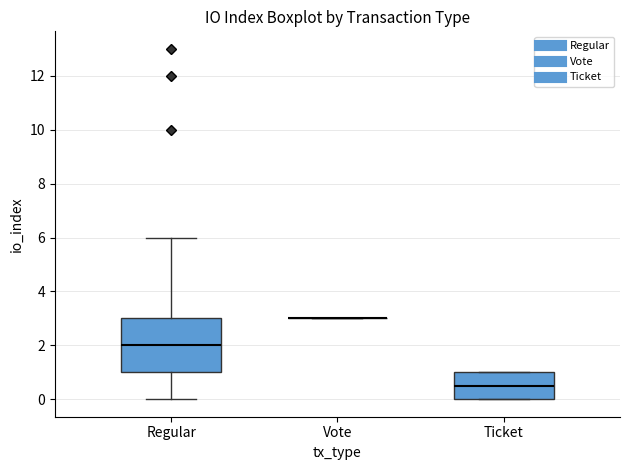

Reading left to right, transcribe this box plot: for each box, give where its median line is, the range the box spans, and where its two whiskers end, as read against the y-axis. The values are not printed on the chart, so give them approximately, as read against the axis.

Regular: median 2.0, box 1.0 to 3.0, whiskers 0.0 to 6.0
Vote: box collapsed to a line at 3.0, whiskers 3.0 to 3.0
Ticket: median 0.6, box 0.0 to 1.0, whiskers 0.0 to 1.0